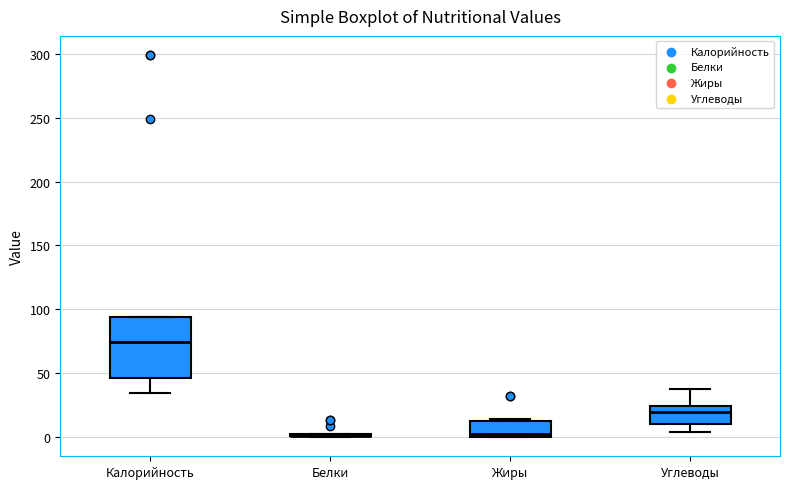

Reading left to right, transcribe this box plot: for each box, give where its median line is, the range the box spans, and where its two whiskers end, as read against the y-axis. The values are not printed on the chart, so give them approximately, as read against the axis.

Калорийность: median 75, box 45 to 95, whiskers 35 to 95
Белки: box collapsed to a line at 0, whiskers 0 to 0
Жиры: median 5, box 0 to 10, whiskers 0 to 15
Углеводы: median 20, box 10 to 25, whiskers 5 to 40